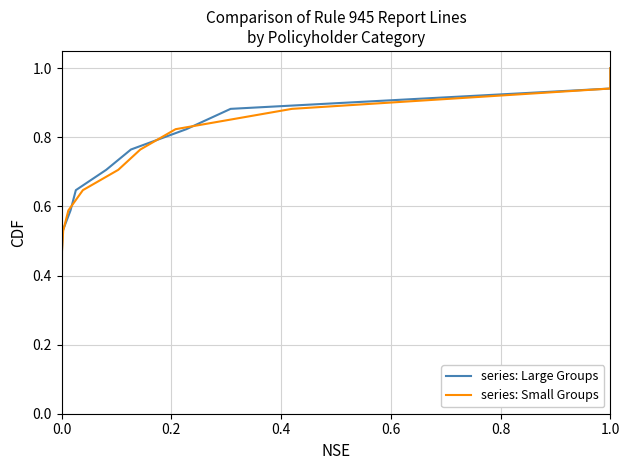

Which series has the largest total across all categories?

series: Large Groups